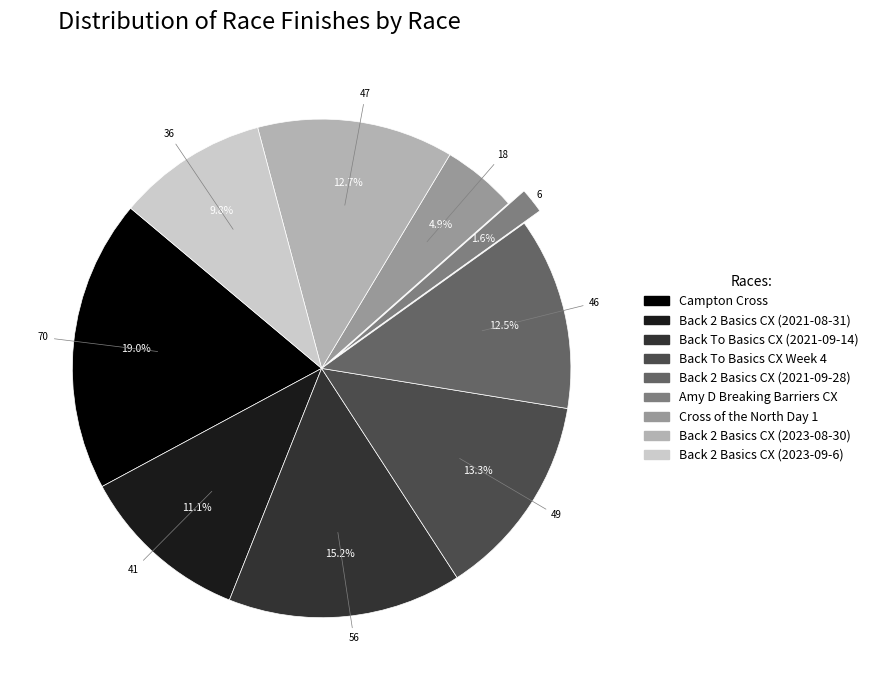

How many slices are in this pie chart?

9